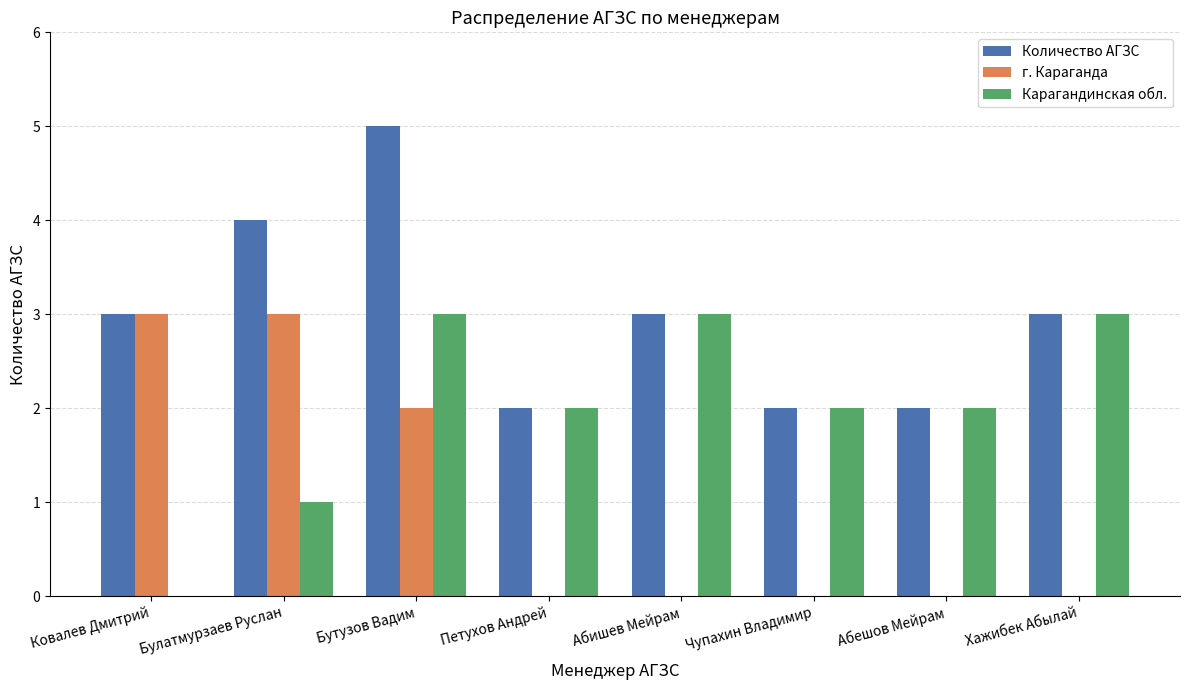

What is the sum of all Количество АГЗС values?

24